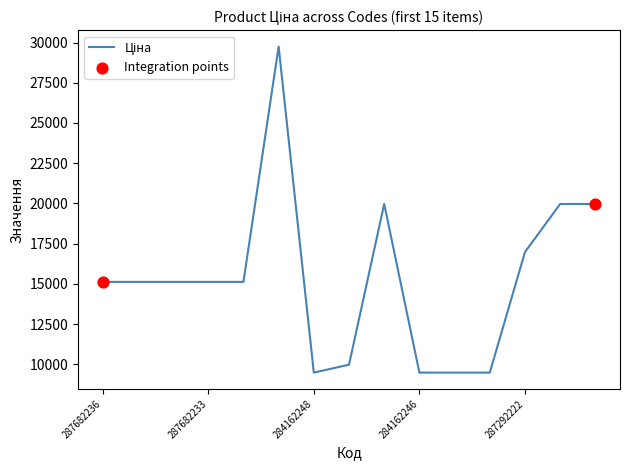

What is the minimum value shown in the chart?

9480.1